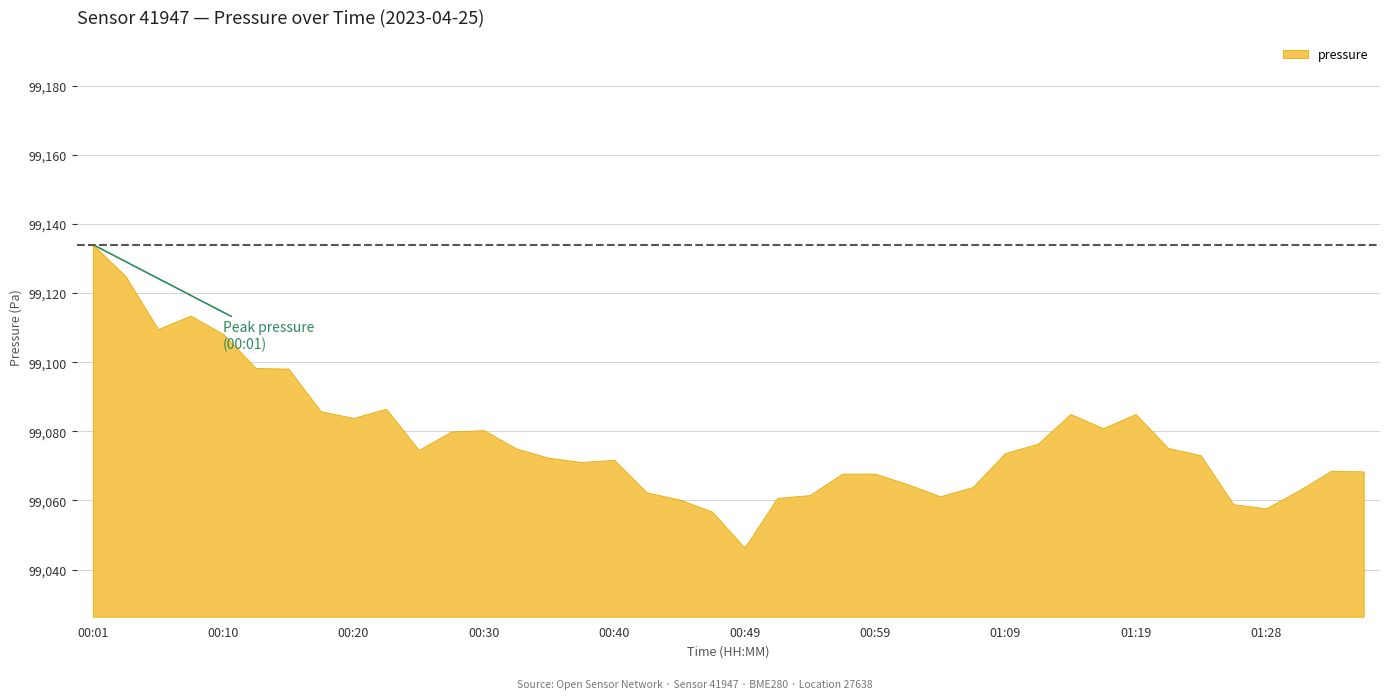

Rank the categories by value from lowest to highest.

00:49, 00:47, 01:28, 01:26, 00:44, 00:52, 01:04, 00:54, 00:42, 01:31, 01:06, 01:01, 00:57, 00:59, 01:36, 01:33, 00:37, 00:40, 00:35, 01:24, 01:09, 00:25, 00:32, 01:21, 01:11, 00:27, 00:30, 01:16, 00:20, 01:14, 01:19, 00:18, 00:23, 00:15, 00:13, 00:10, 00:06, 00:08, 00:03, 00:01